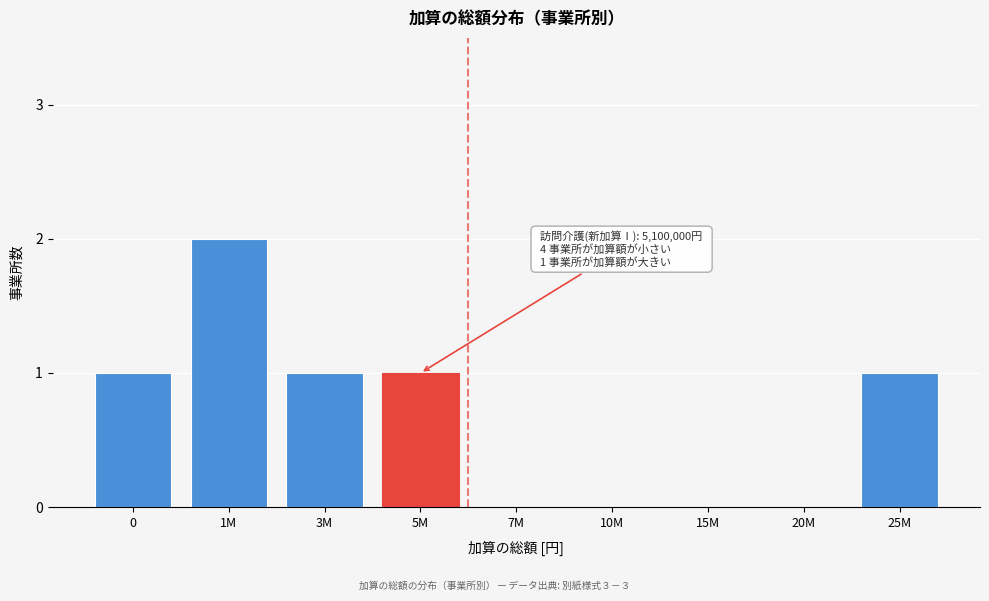

Reading left to right, what are all the values shown in this chart?

0=1	1M=2	3M=1	5M=1	7M=0	10M=0	15M=0	20M=0	25M=1